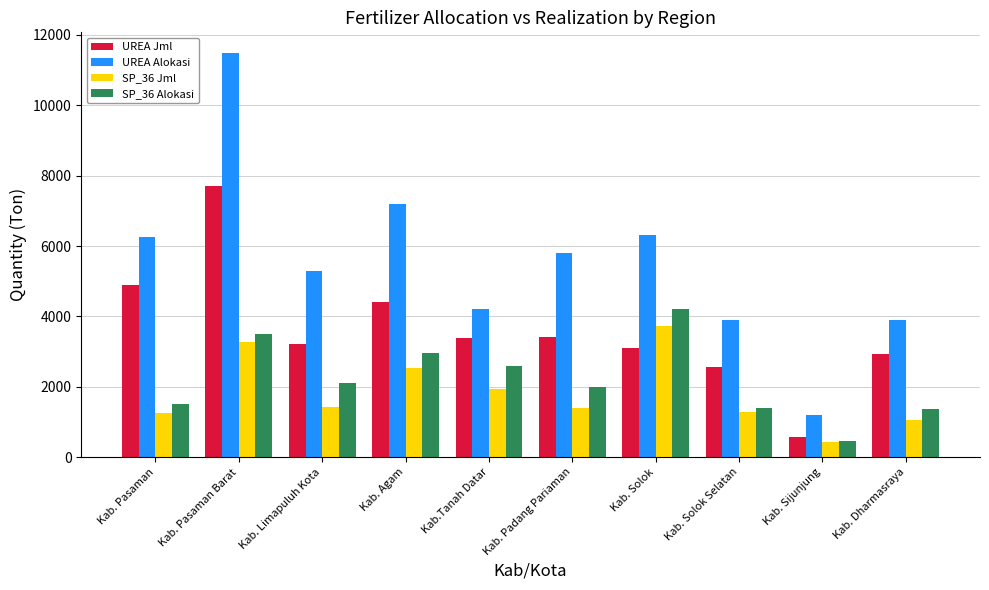

What is the minimum value shown in the chart?

420.0